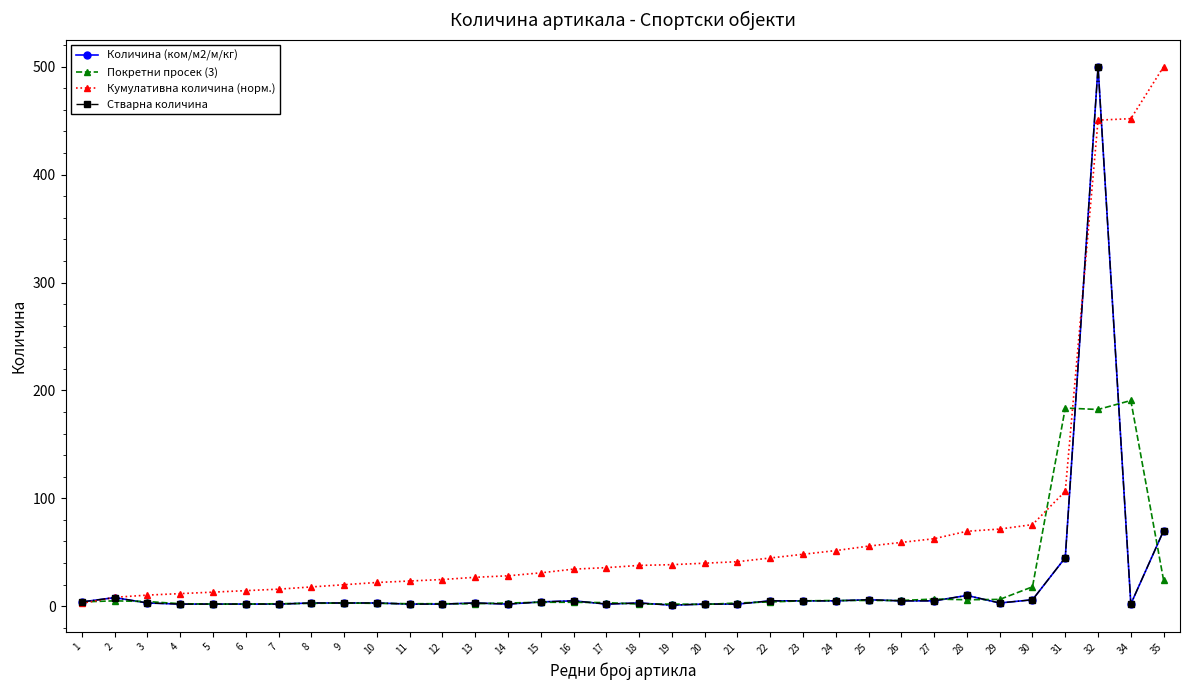

At which label is Кумулативна количина (норм.) closest to 251?

31